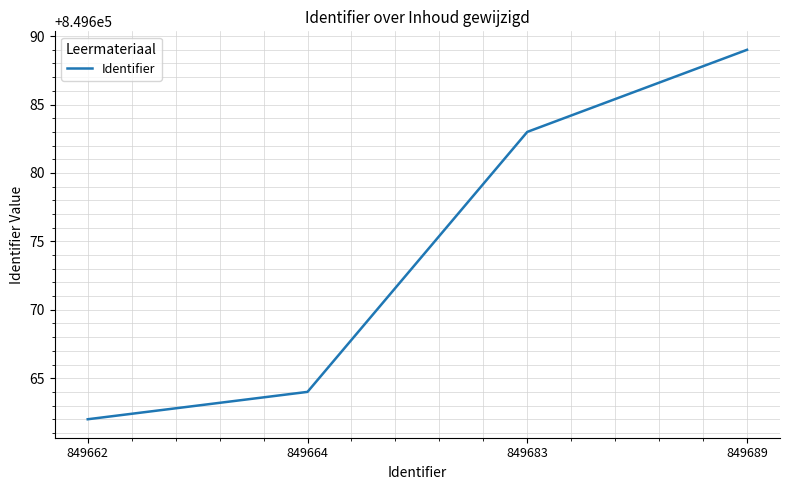

True or false: the data shows 1239365 at 849662.

False